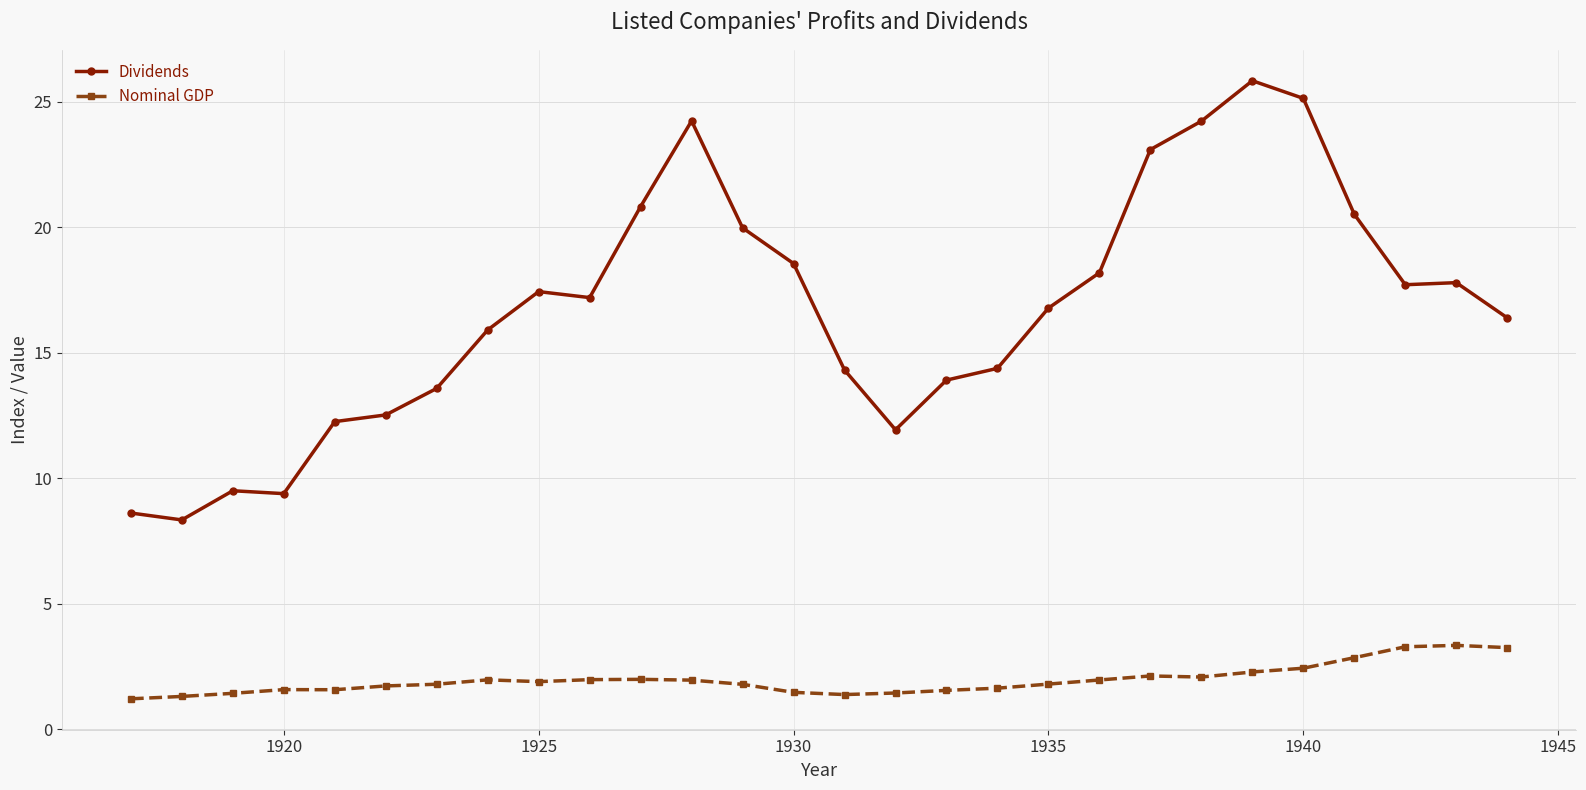

Which series has the largest total across all categories?

Dividends